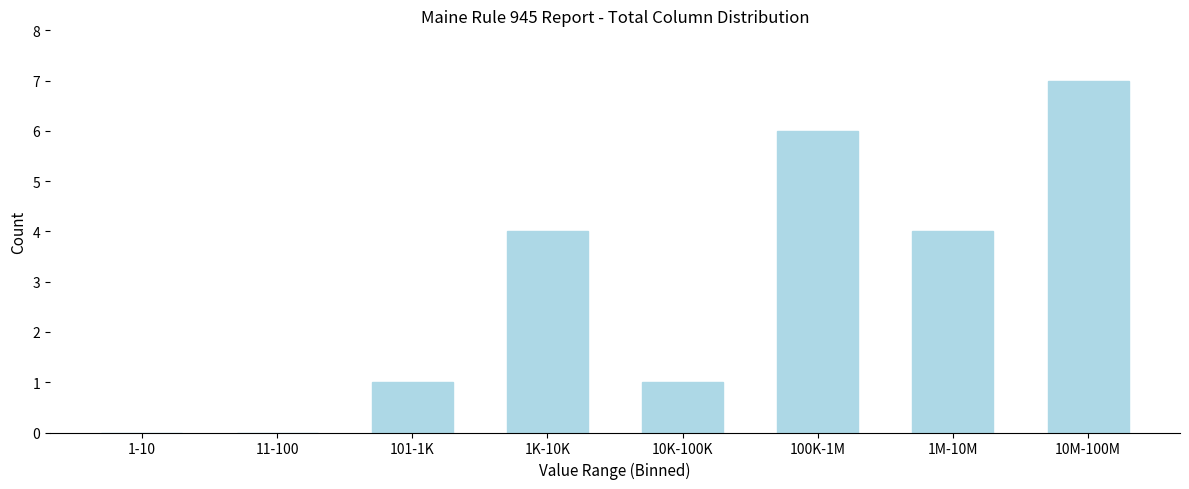

Reading right to left, list all the values displayed in this chart.

10M-100M=7	1M-10M=4	100K-1M=6	10K-100K=1	1K-10K=4	101-1K=1	11-100=0	1-10=0